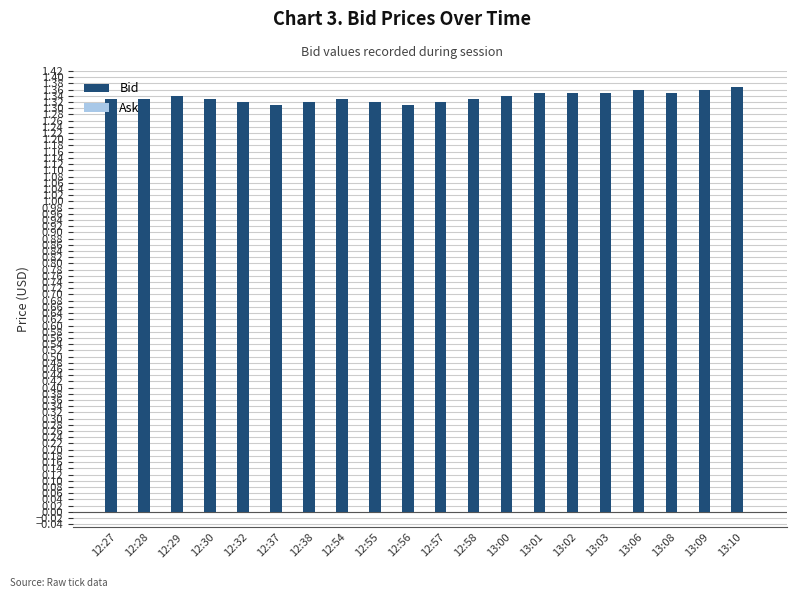

What position from the left is 12:32?

5